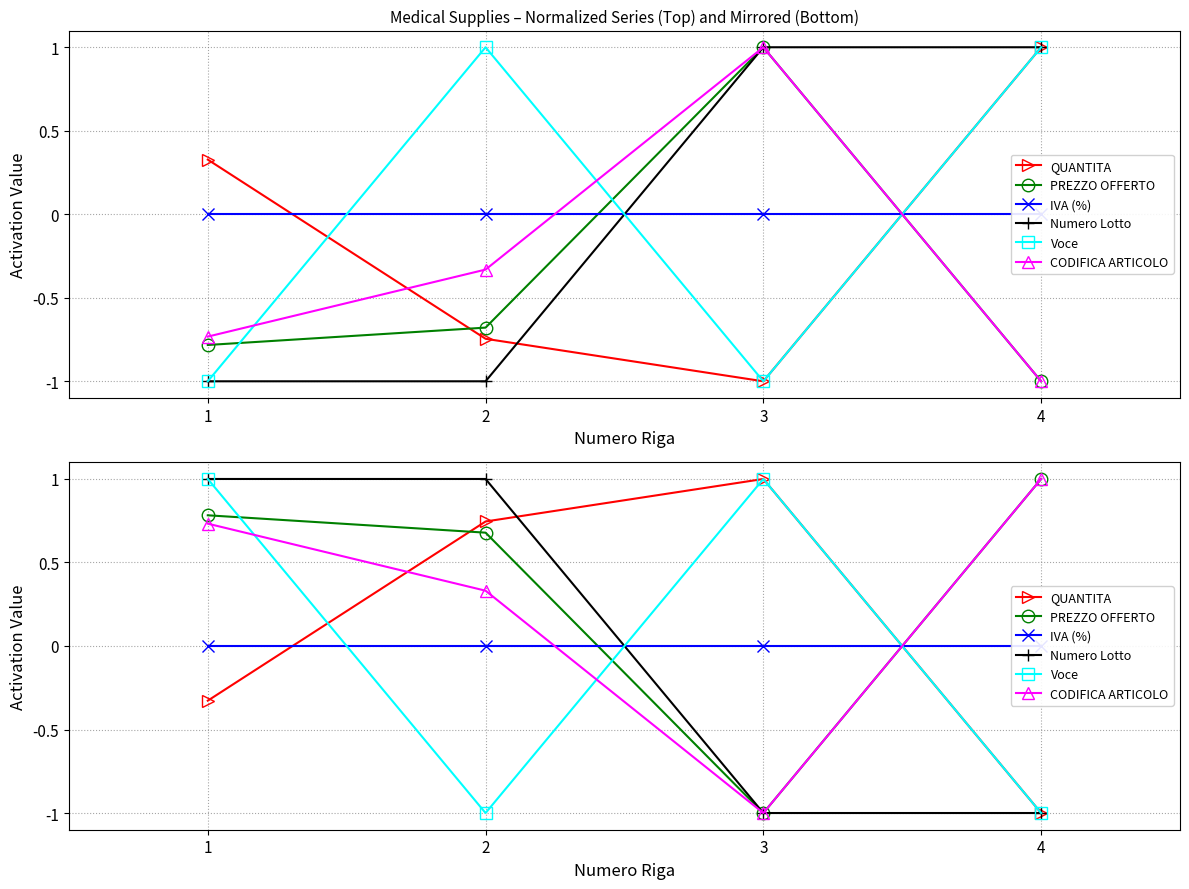

What is the difference between the CODIFICA ARTICOLO values at 4 and 2?

0.7